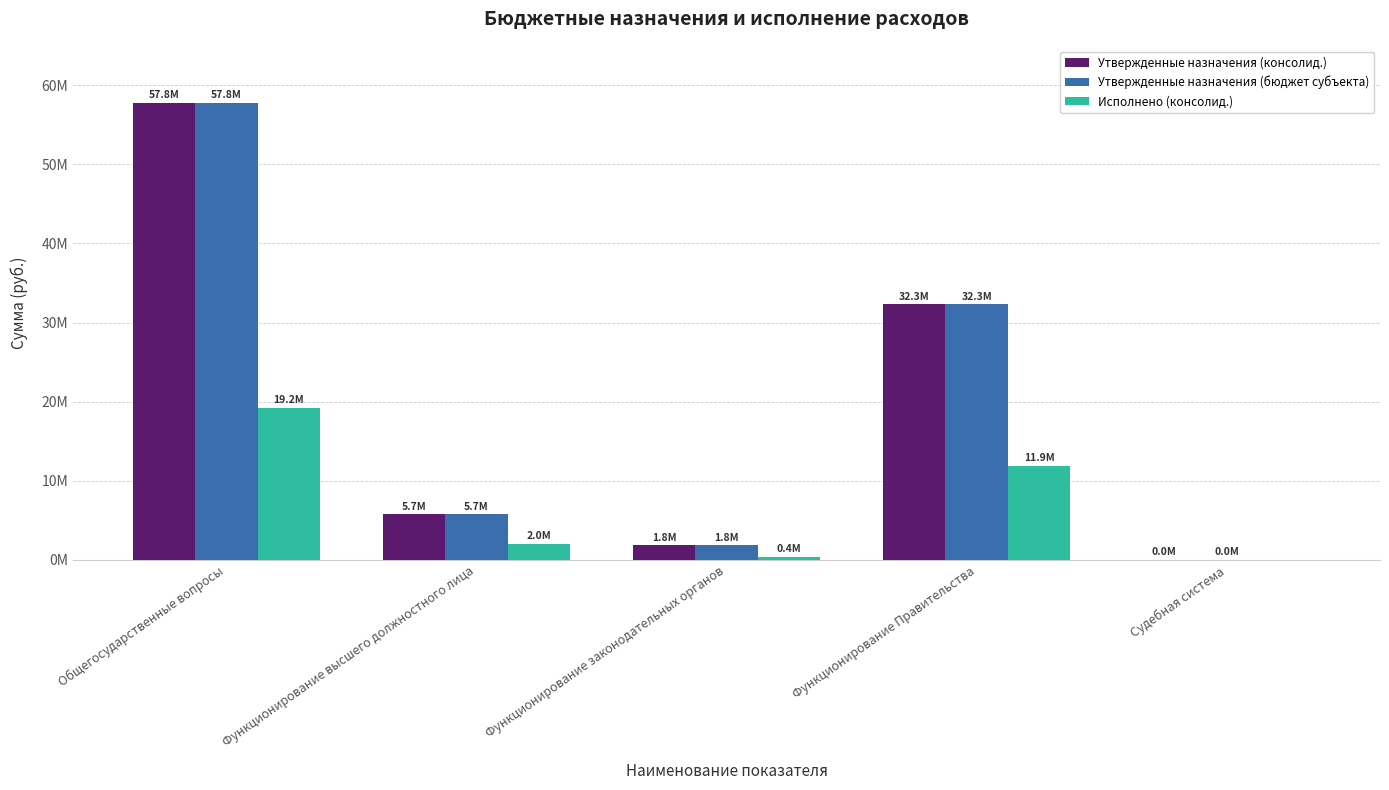

What are all the series names shown in the legend?

Утвержденные назначения (консолид.), Утвержденные назначения (бюджет субъекта), Исполнено (консолид.)